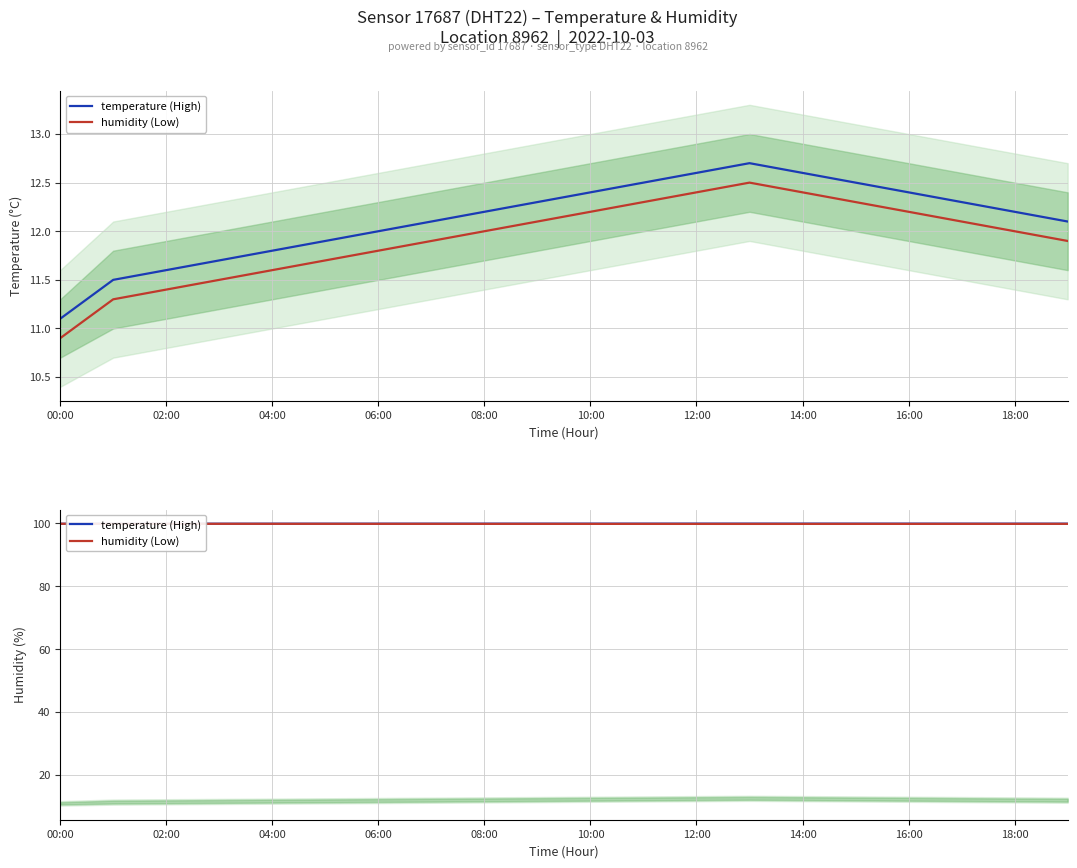

Rank the series by their maximum value, from lowest to highest.

humidity (Low), temperature (High)